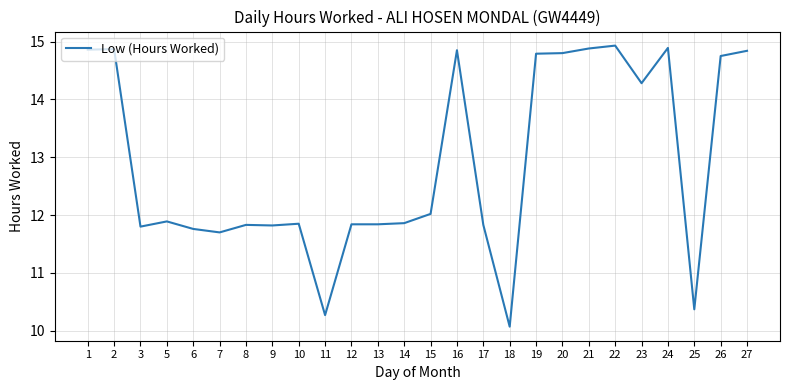

What is the average value?

12.9